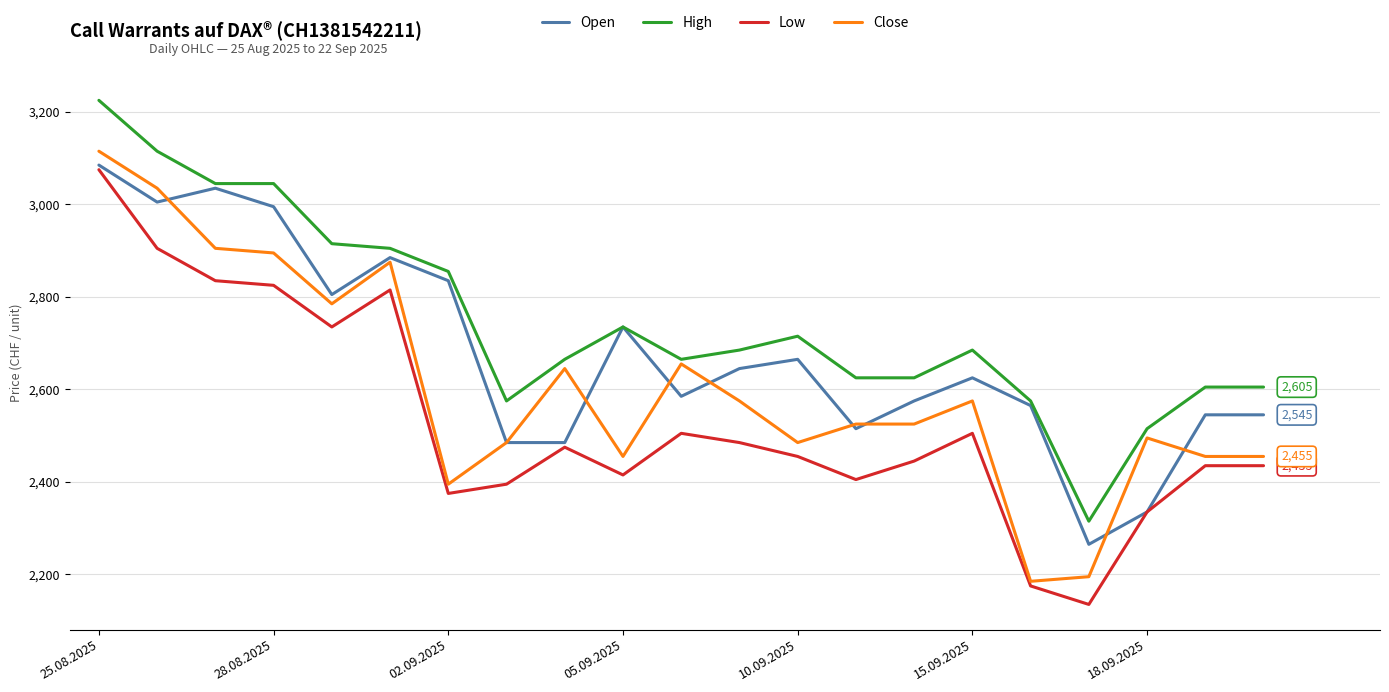

What is the sum of all Close values?

54715